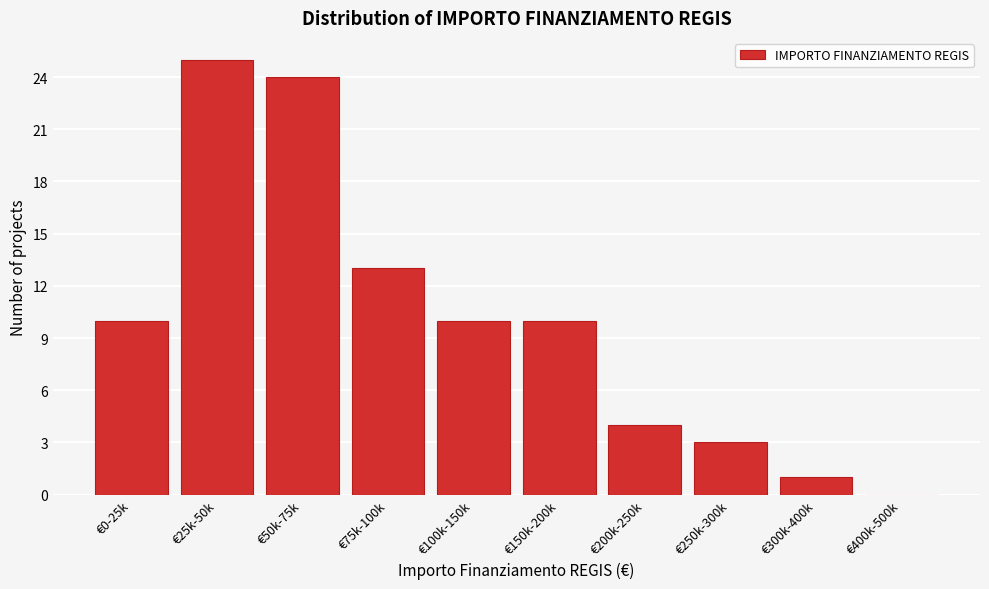

Reading left to right, extract all data points from this chart.

€0-25k=10	€25k-50k=25	€50k-75k=24	€75k-100k=13	€100k-150k=10	€150k-200k=10	€200k-250k=4	€250k-300k=3	€300k-400k=1	€400k-500k=0